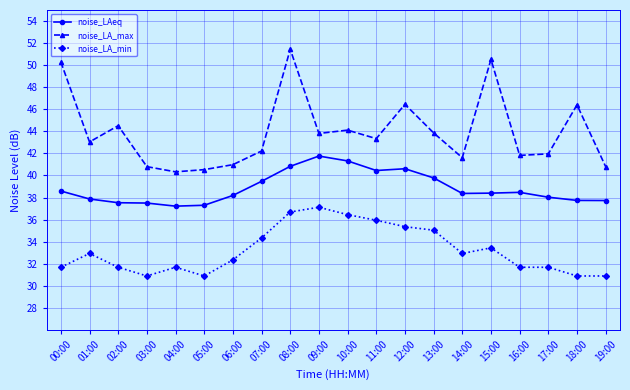

Rank the series at 13:00 from highest to lowest value.

noise_LA_max, noise_LAeq, noise_LA_min